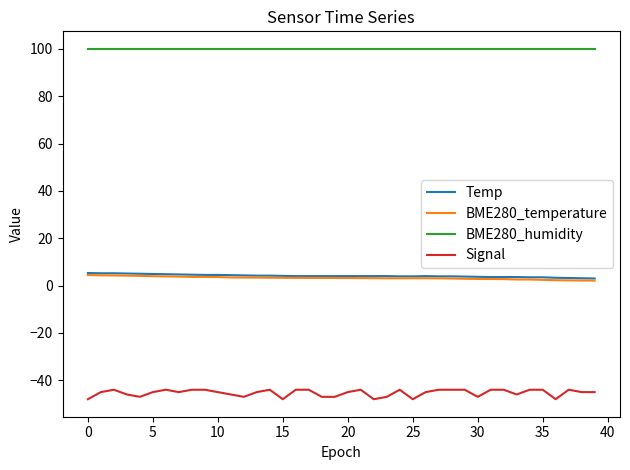

True or false: BME280_temperature and Signal intersect in this chart.

False